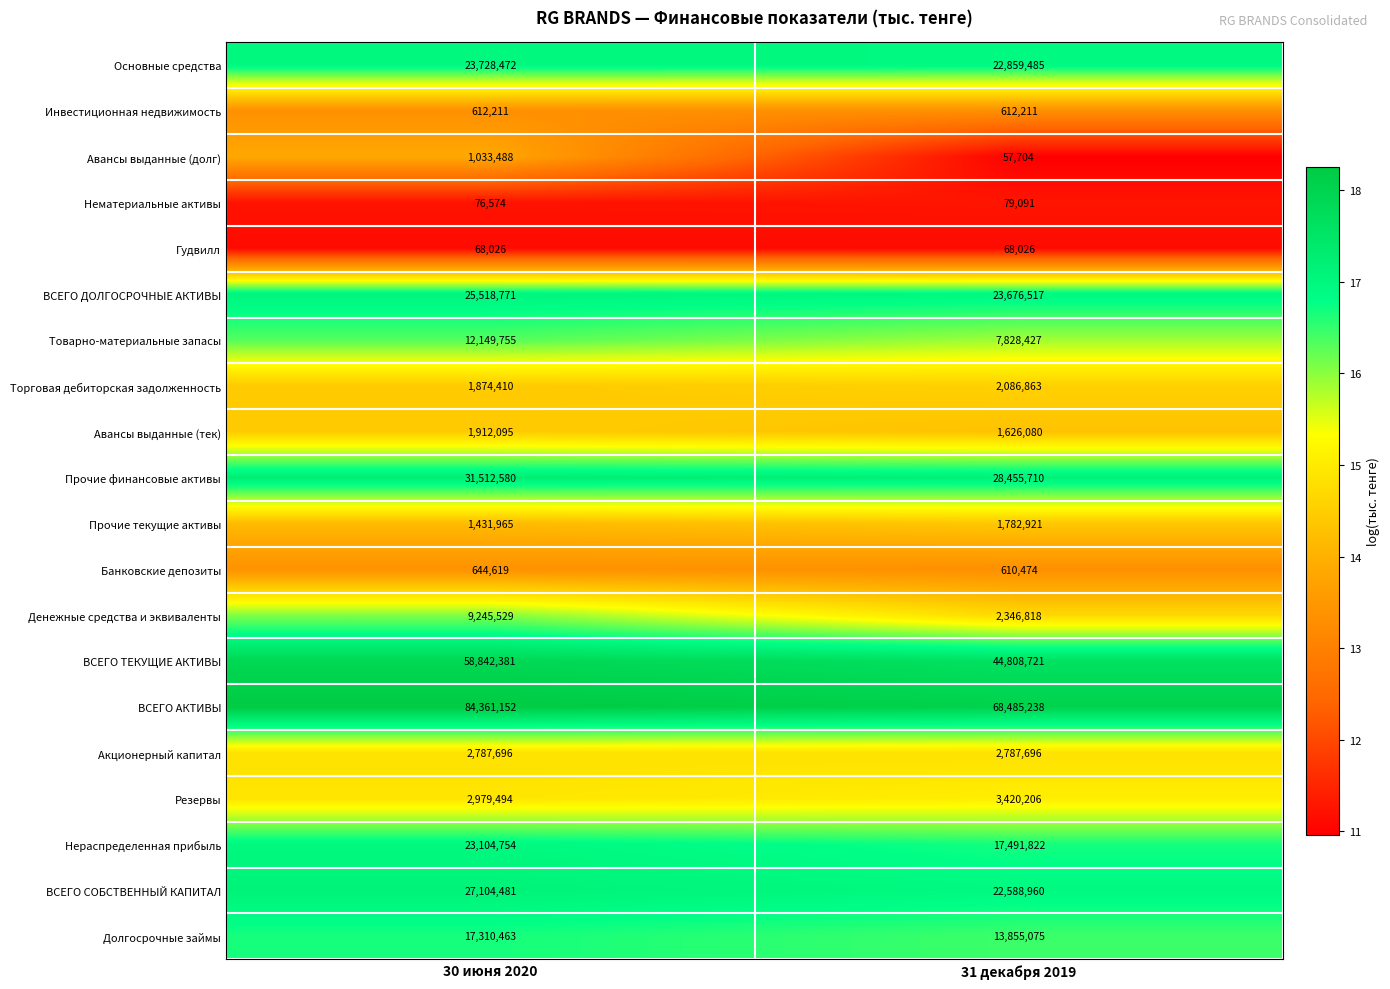

What is the difference between the highest and lowest values at 30 июня 2020?

84293126